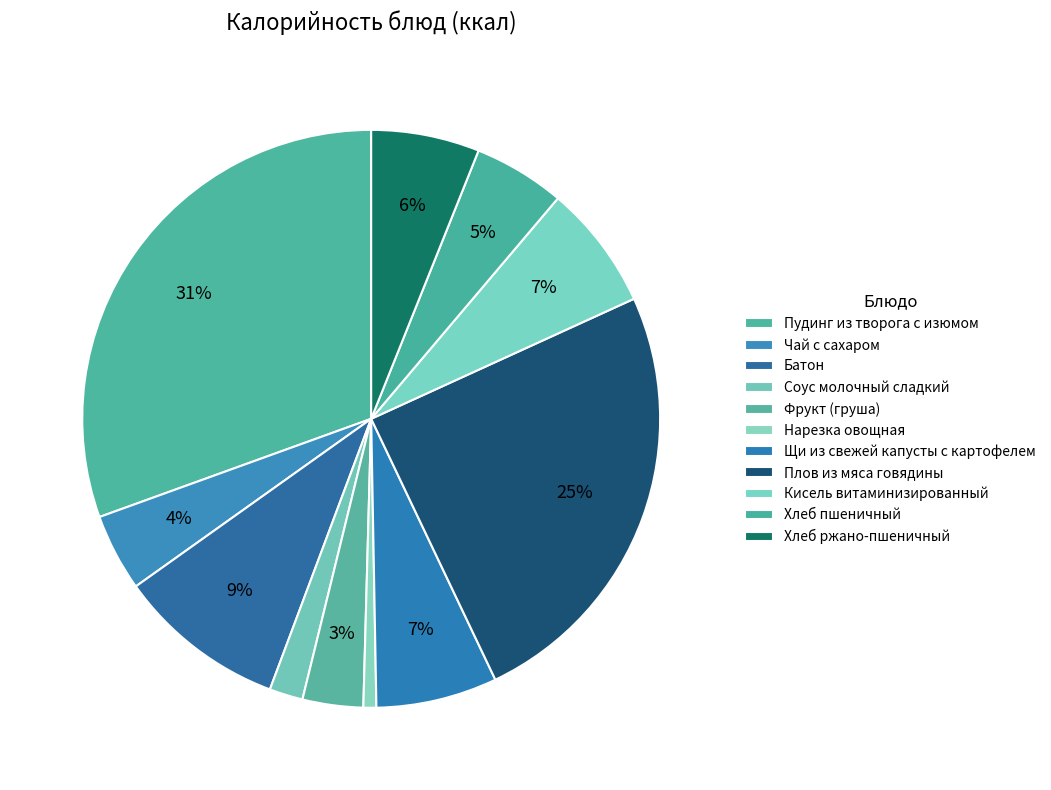

To the nearest percent, what is the difference between the largest and smallest slice percentages?

30%